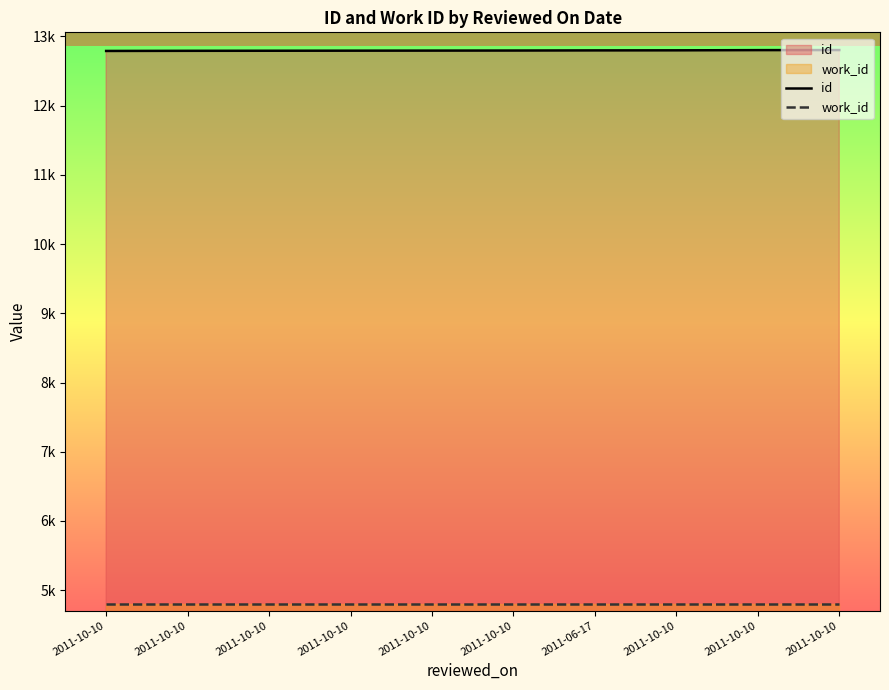

What is the total value across all series at 2011-10-10?

17593